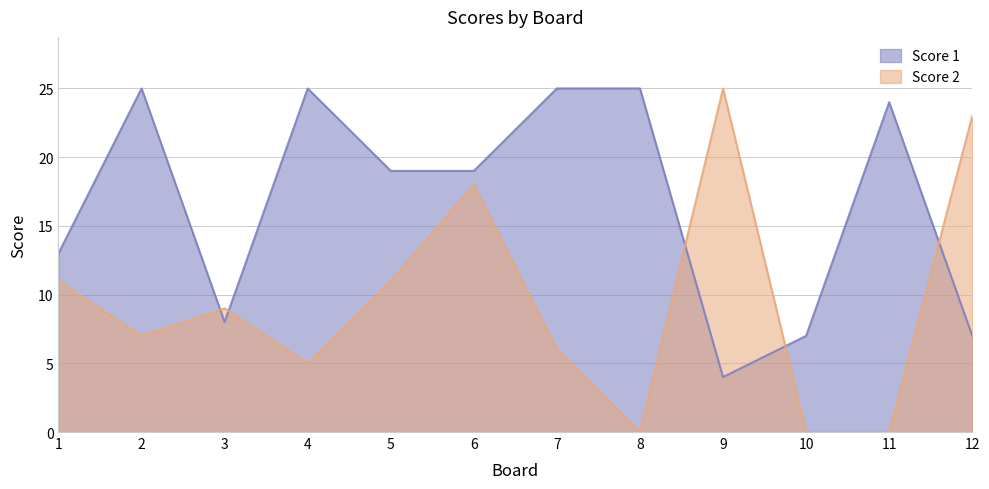

What is the value of the Score 1 point at the 10th from the left?

7